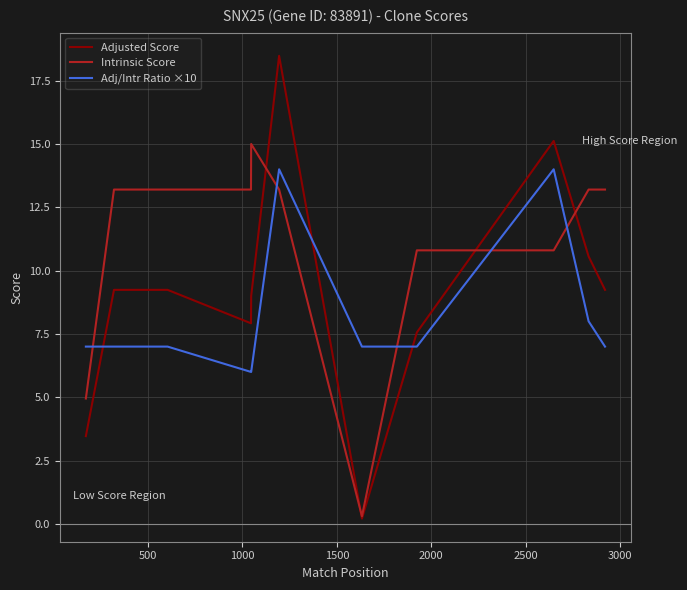

How many lines are shown in the chart?

3